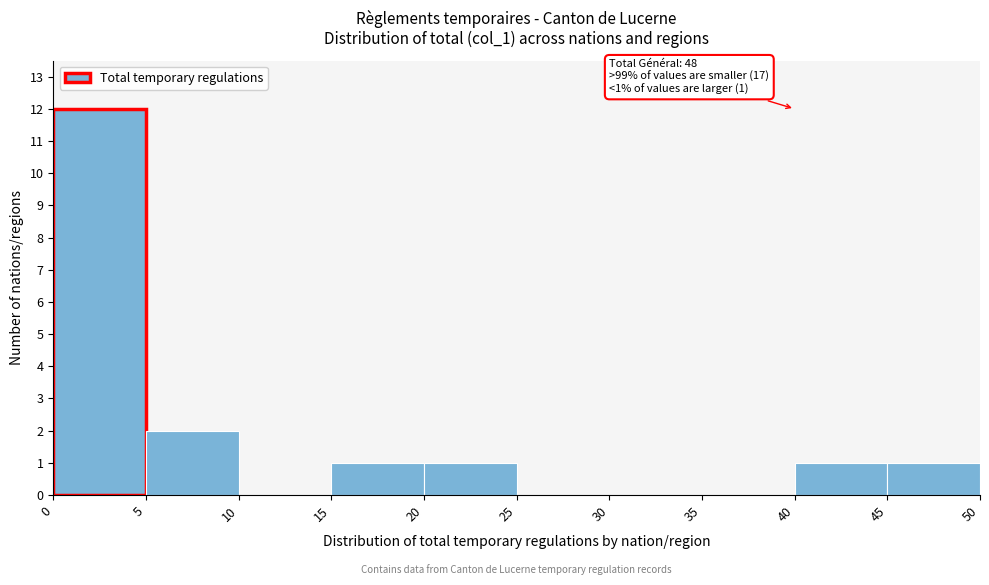

Over which range of the x-axis is the bar tallest?

0 to 5